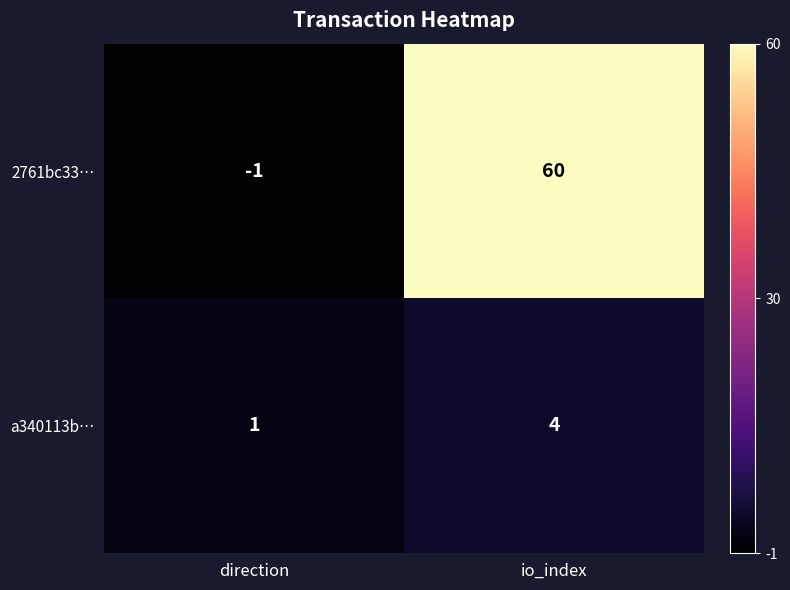

What is the difference between the 2761bc33… values at direction and io_index?

61